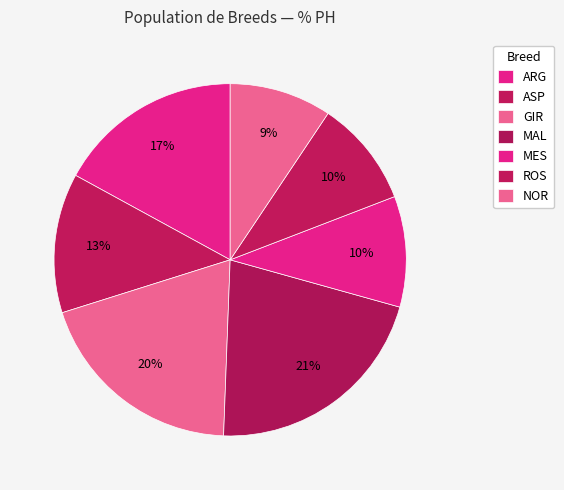

How many slices are in this pie chart?

7